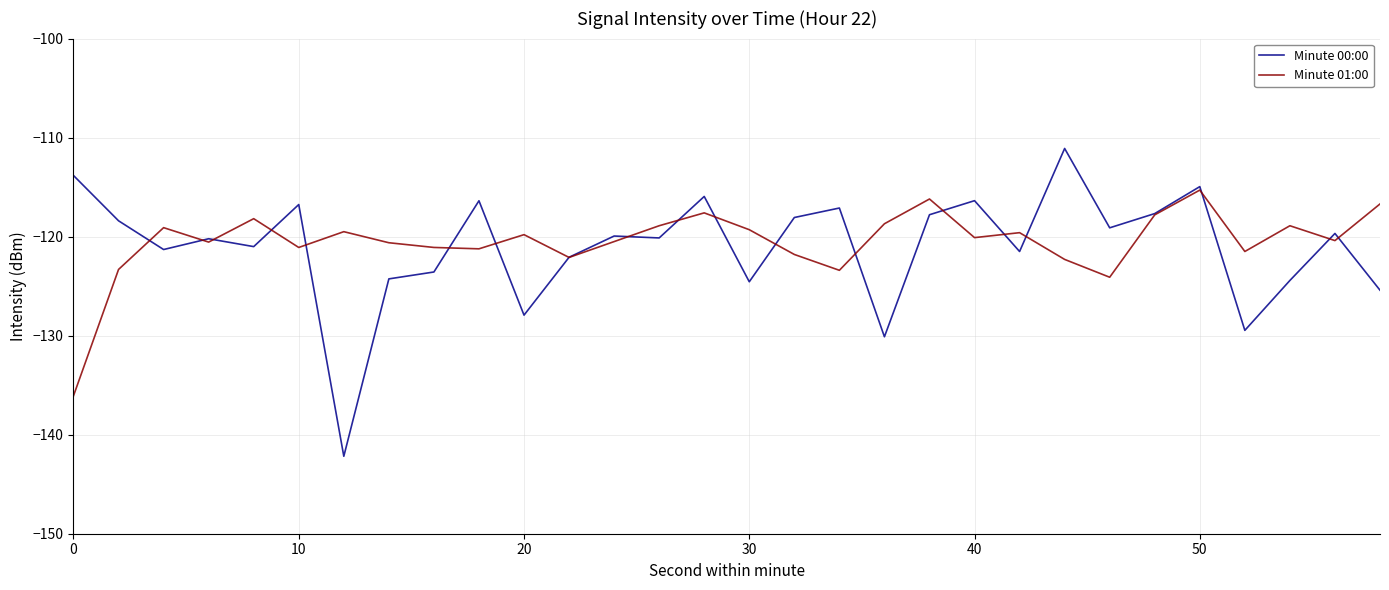

What is the maximum value shown in the chart?

-111.1